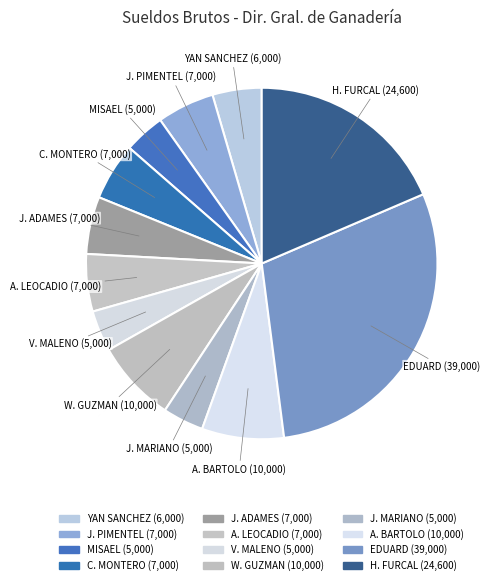

How many slices are in this pie chart?

12